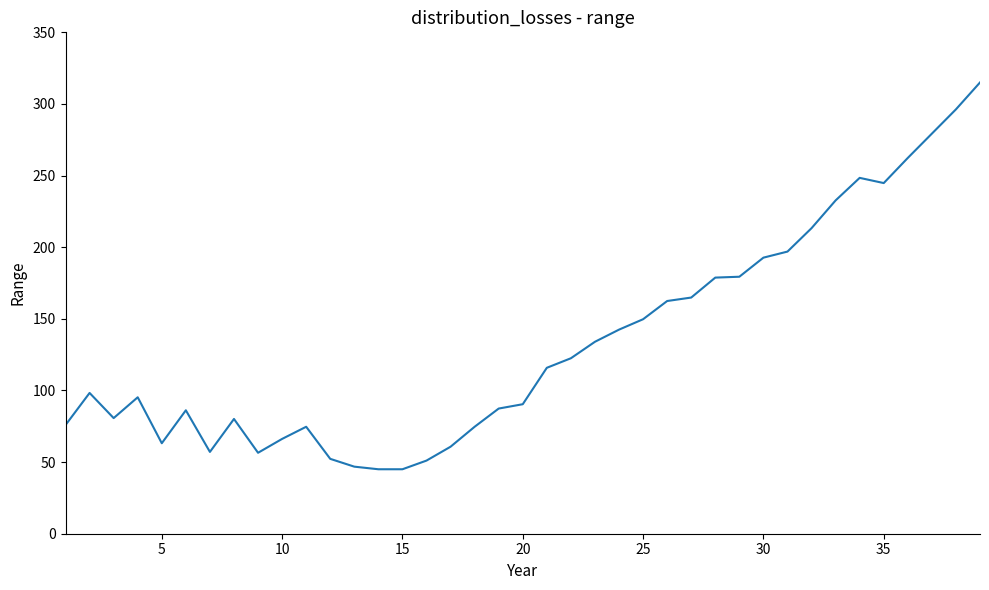

What is the sum of all values?

5219.0